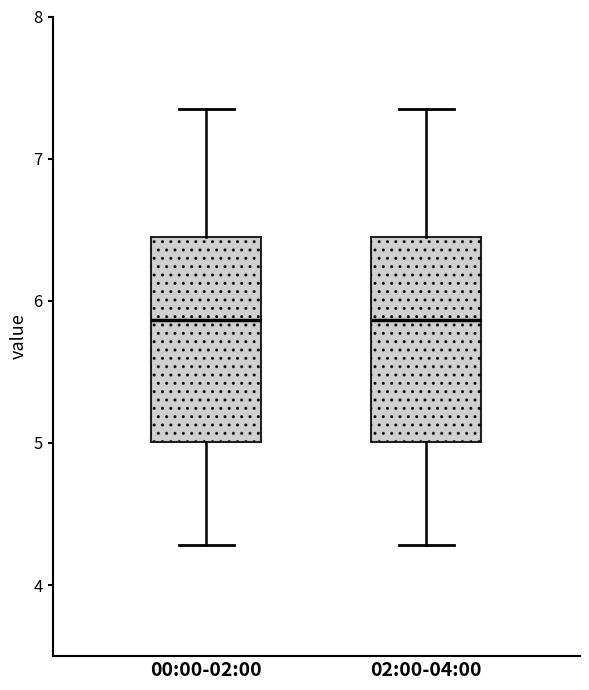

Reading left to right, transcribe this box plot: for each box, give where its median line is, the range the box spans, and where its two whiskers end, as read against the y-axis. The values are not printed on the chart, so give them approximately, as read against the axis.

00:00-02:00: median 5.9, box 5.0 to 6.5, whiskers 4.3 to 7.4
02:00-04:00: median 5.9, box 5.0 to 6.5, whiskers 4.3 to 7.4